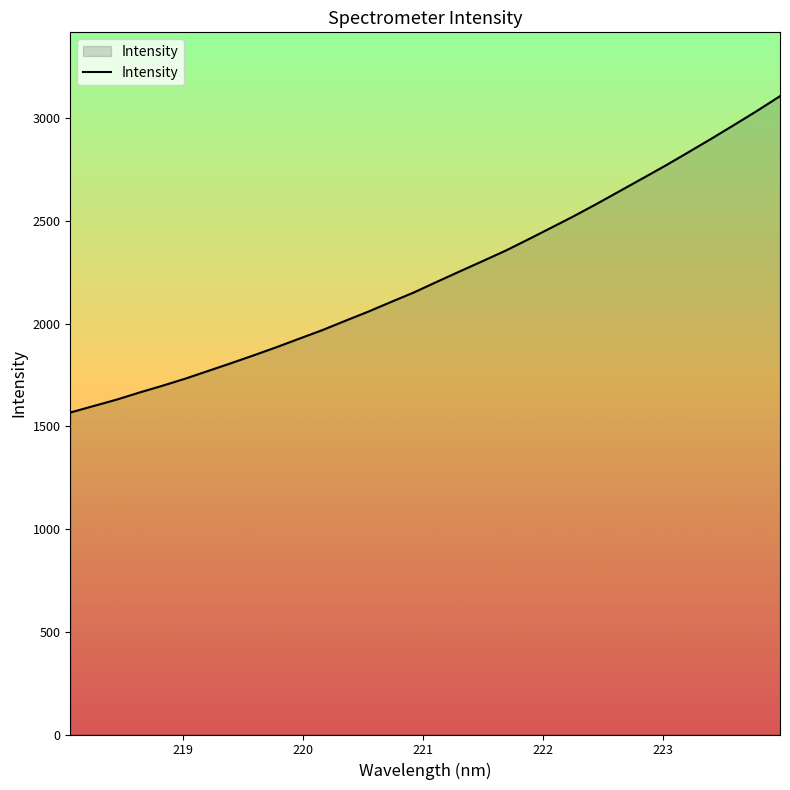

What is the maximum value shown in the chart?

3107.1